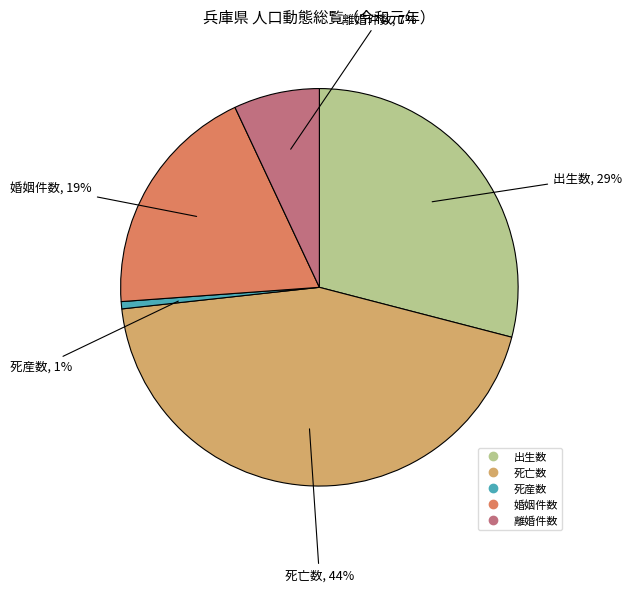

Is there a majority slice in this chart?

No